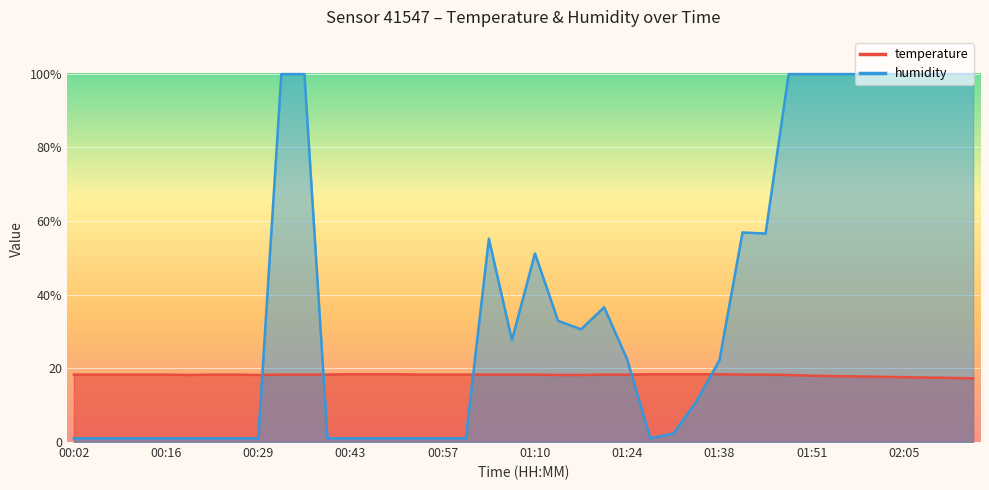

Which label corresponds to the smallest value in the chart?

00:02